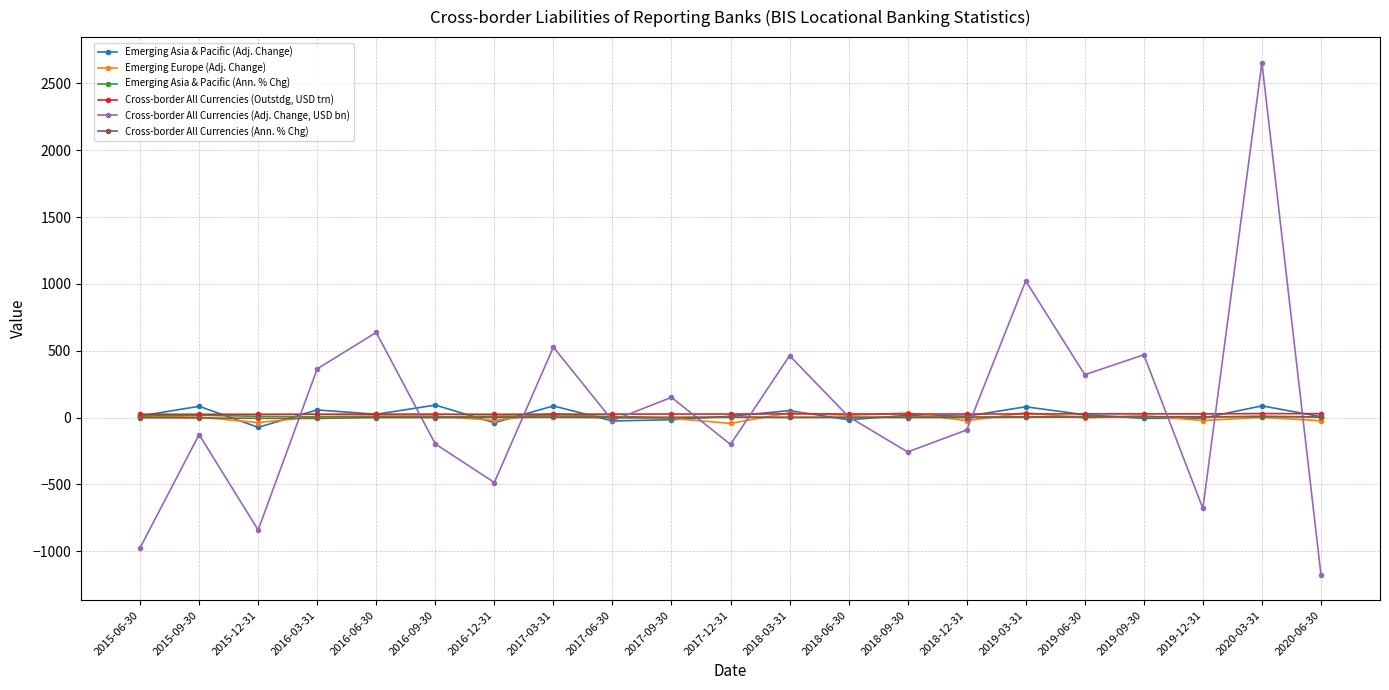

True or false: Cross-border All Currencies (Ann. % Chg) and Cross-border All Currencies (Outstdg, USD trn) cross at least once.

False